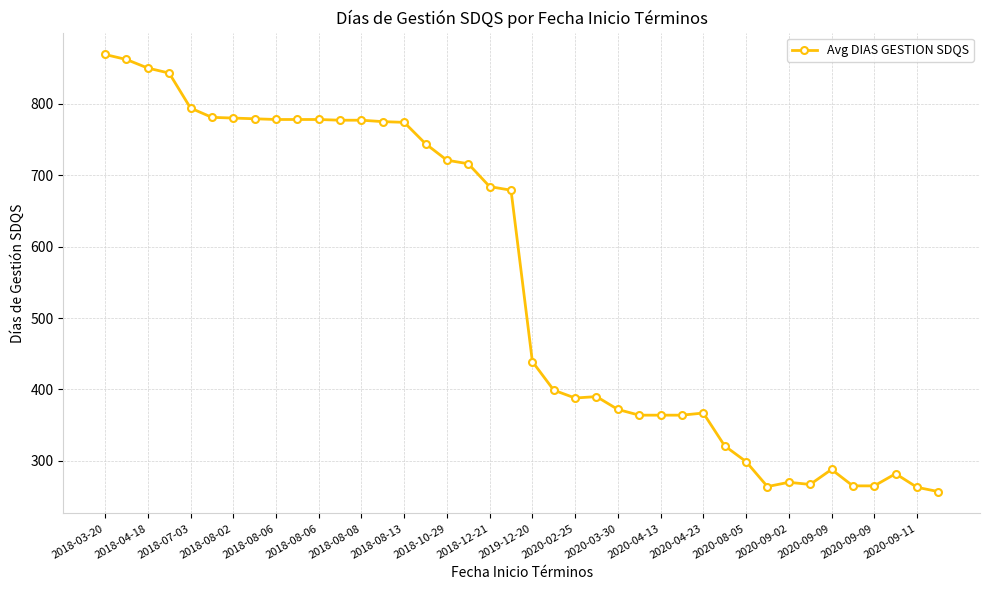

What is the maximum value shown in the chart?

869